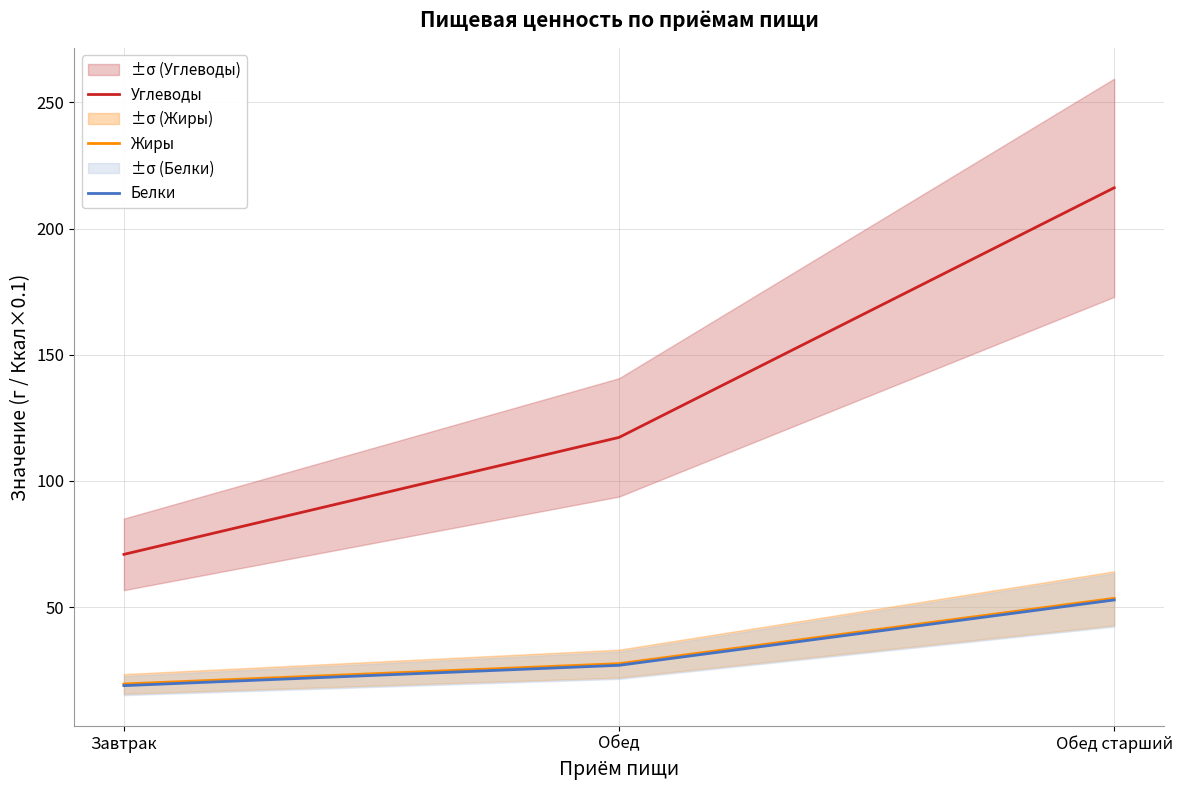

Does the chart display data point markers on the line(s)?

No